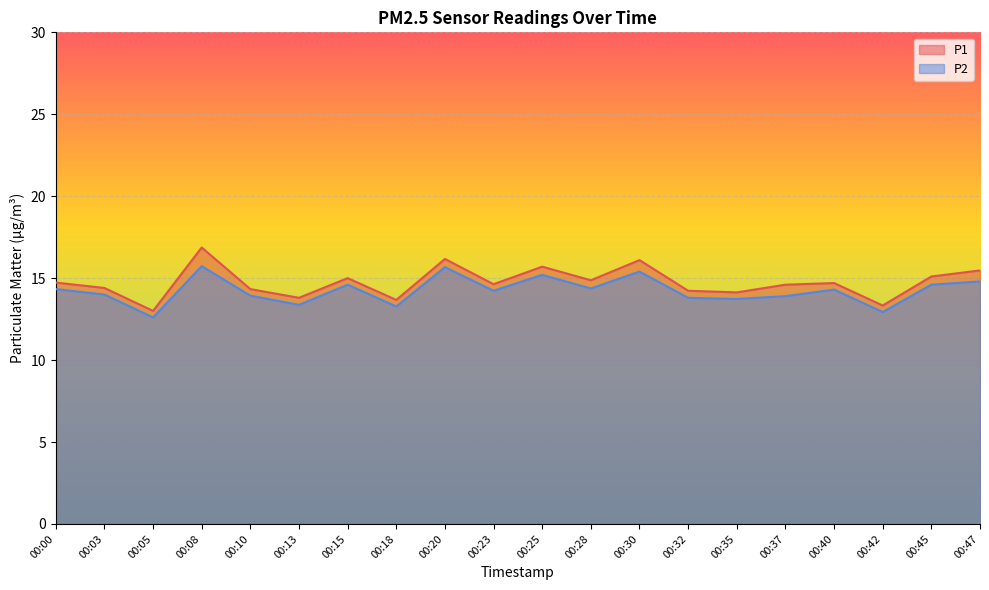

How many lines are shown in the chart?

2